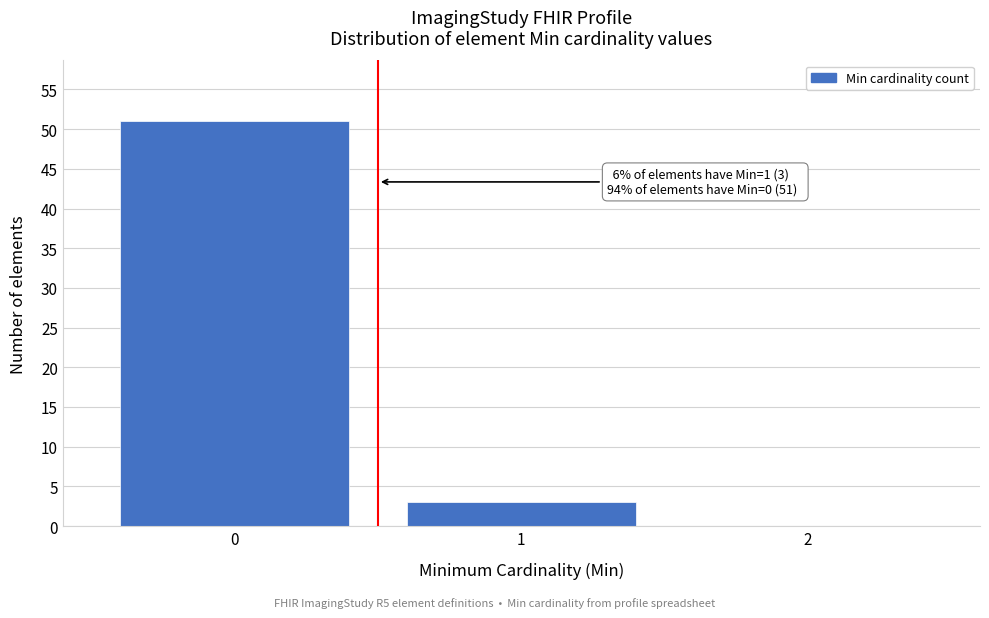

Which range on the x-axis has the tallest bar?

-0.5 to 0.5